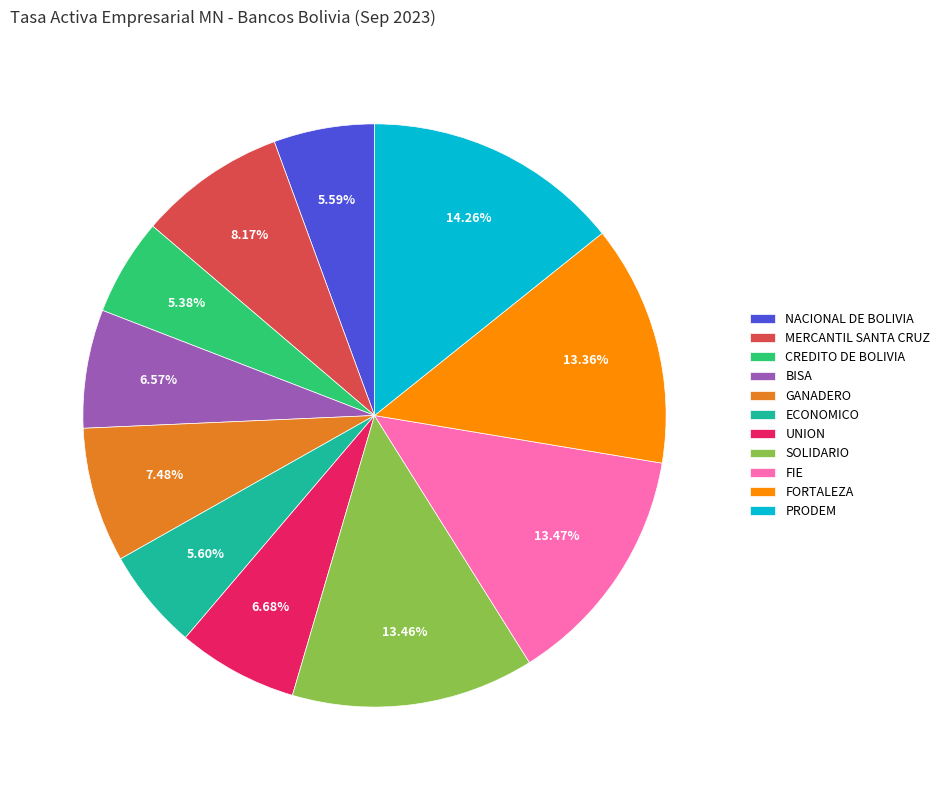

Is it true that SOLIDARIO is 4% of the pie?

False